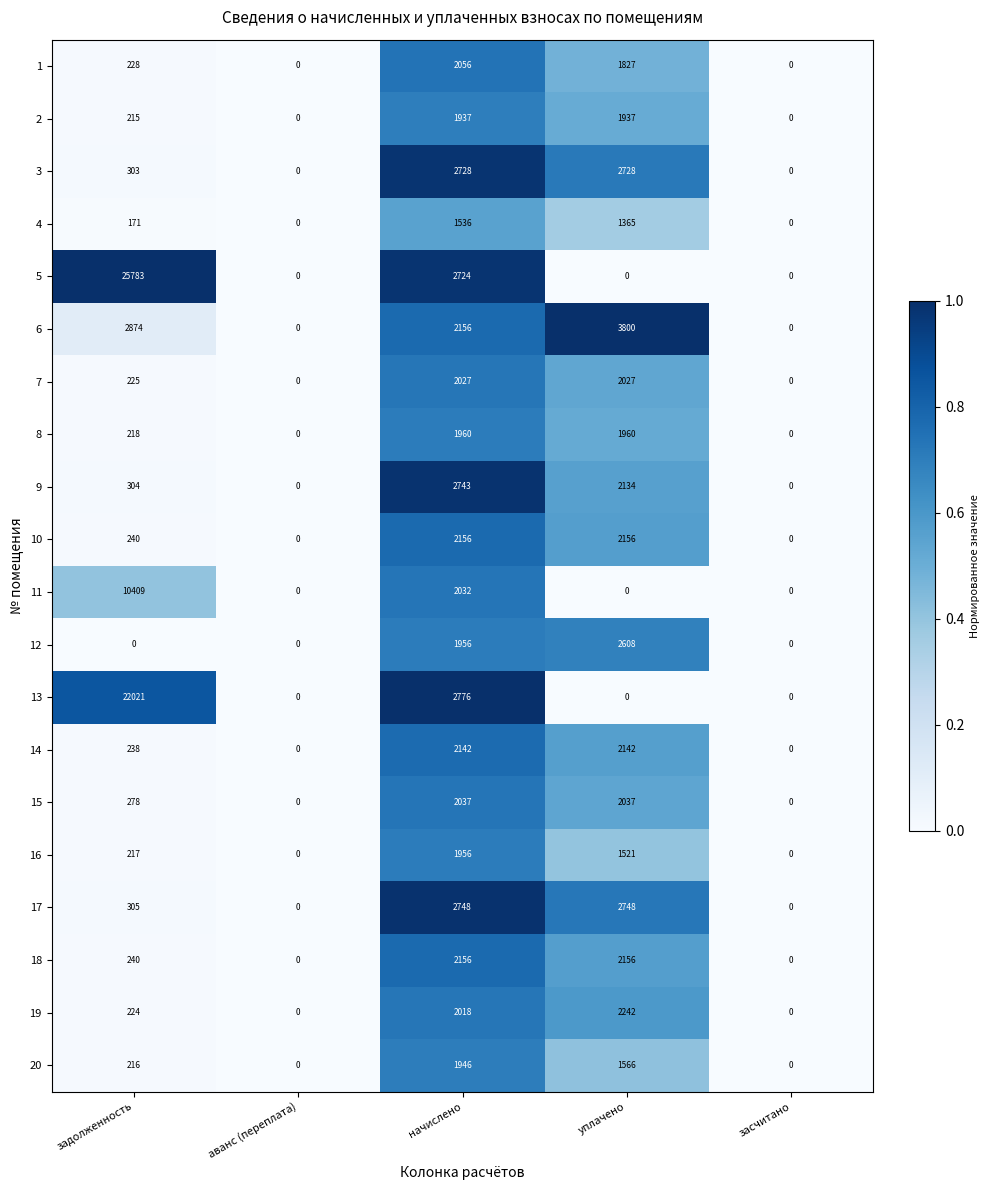

At which category is the sum across all series the highest?

задолженность